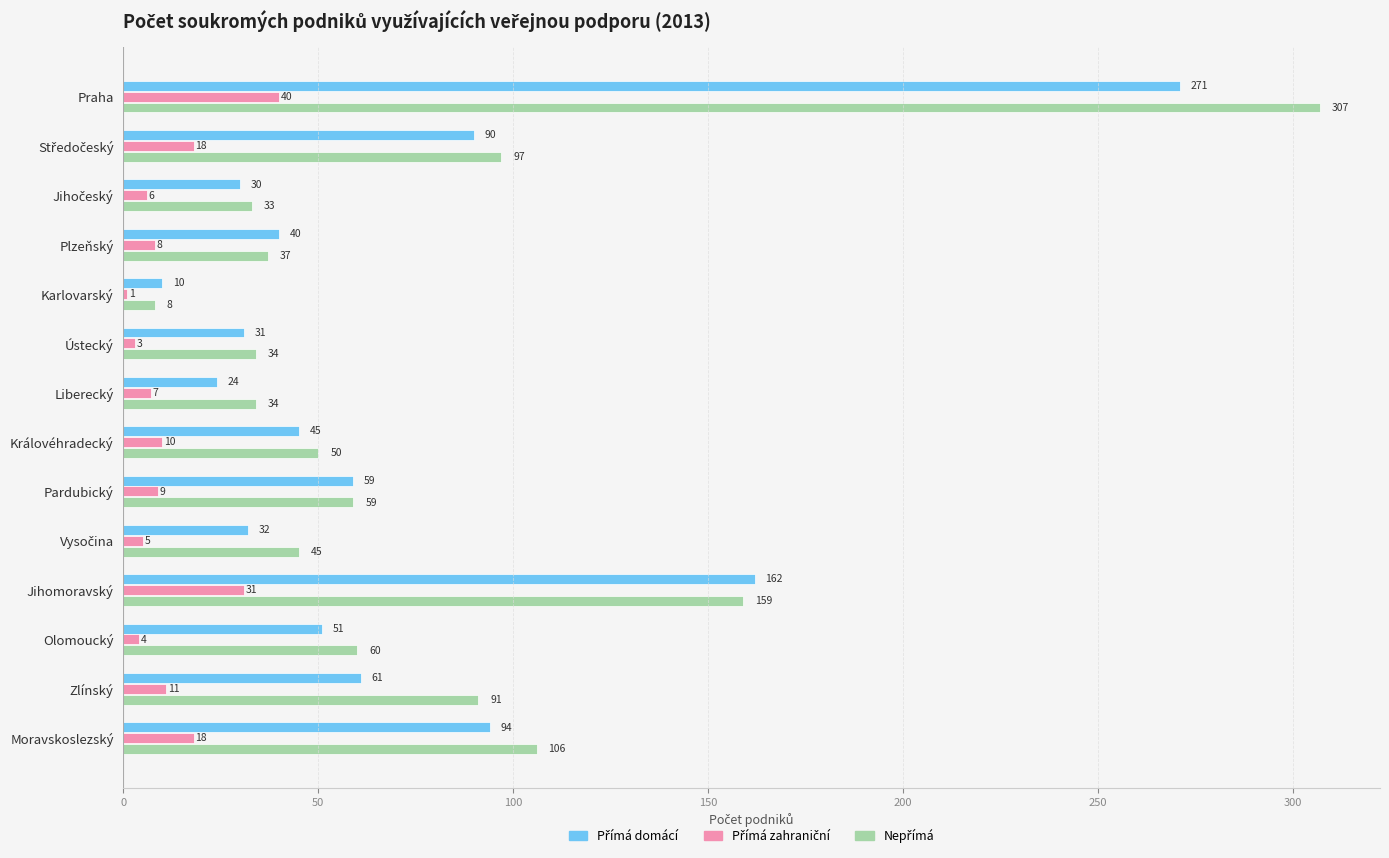

What is the spread (max minus min) of values at Olomoucký?

56